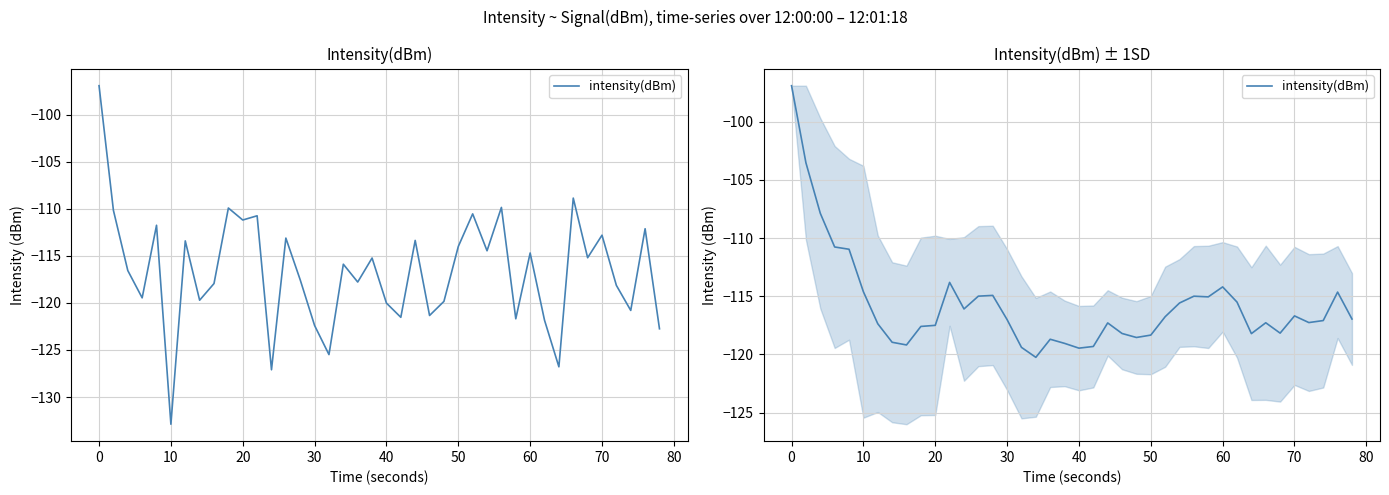

True or false: there are more than 1 points higher than both neighbors.

True